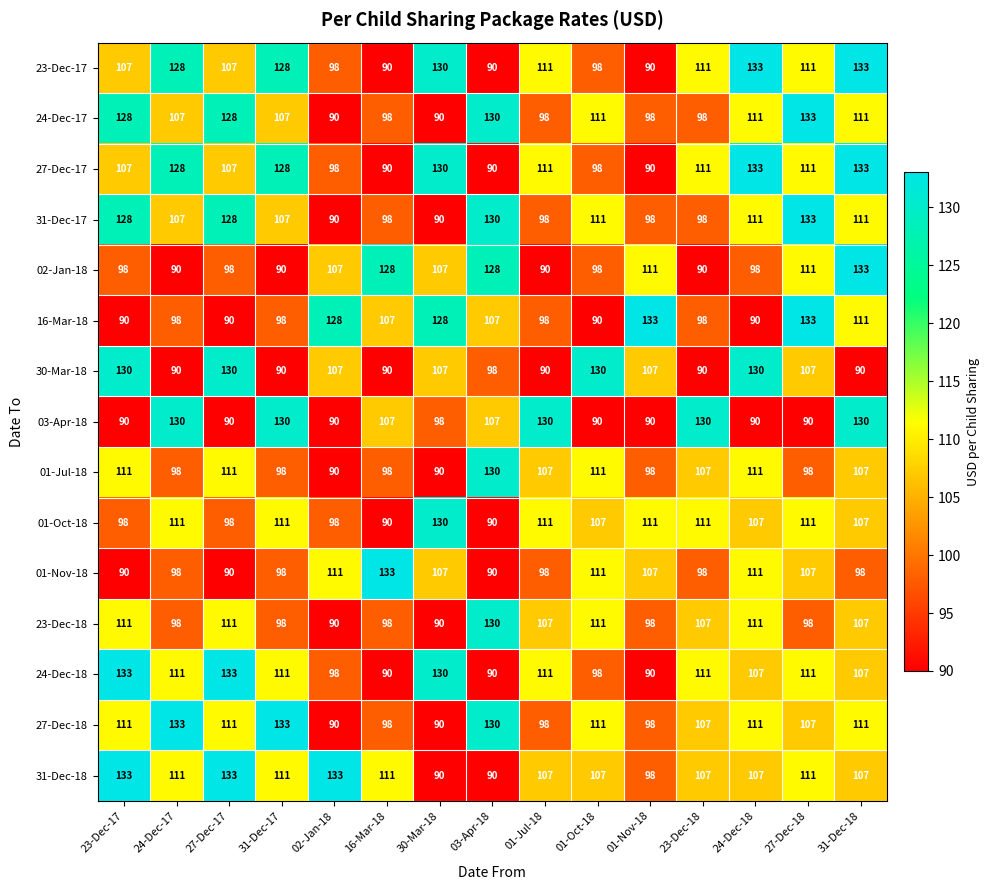

The 16-Mar-18 series shows 186 at 31-Dec-18. True or false?

False